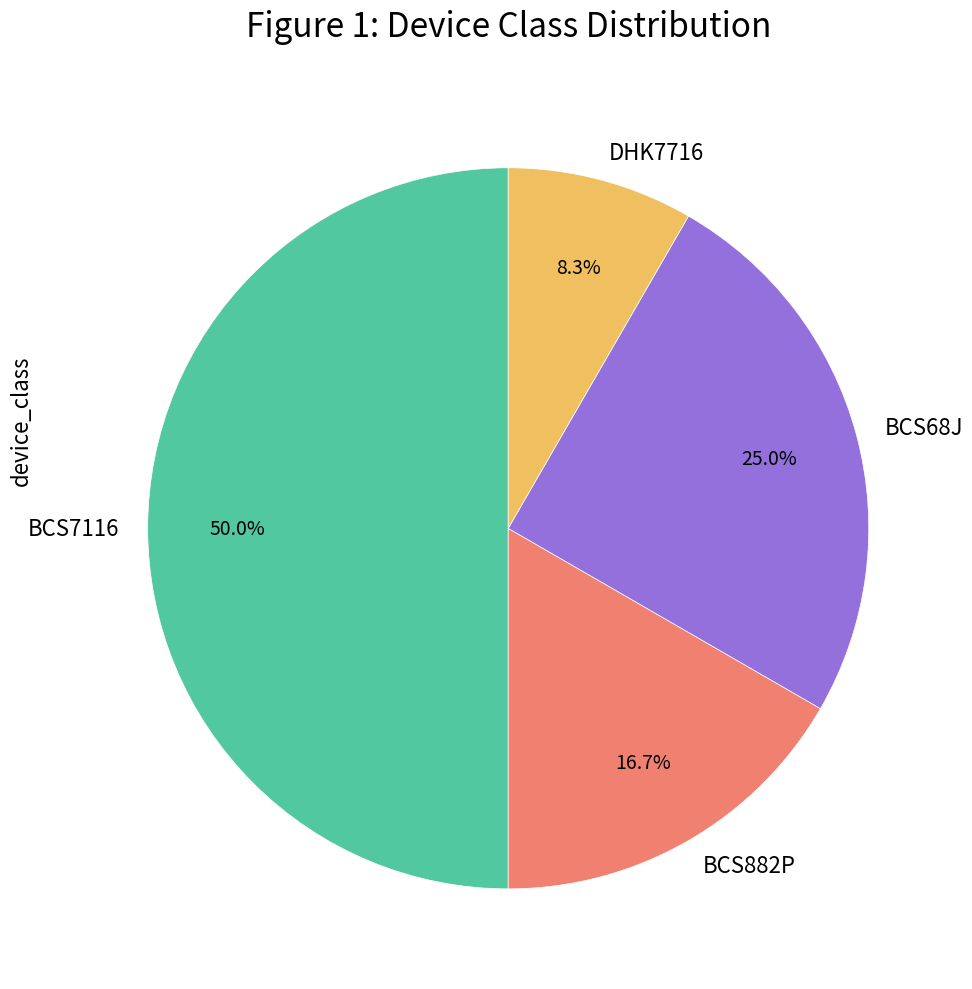

How many slices are in this pie chart?

4